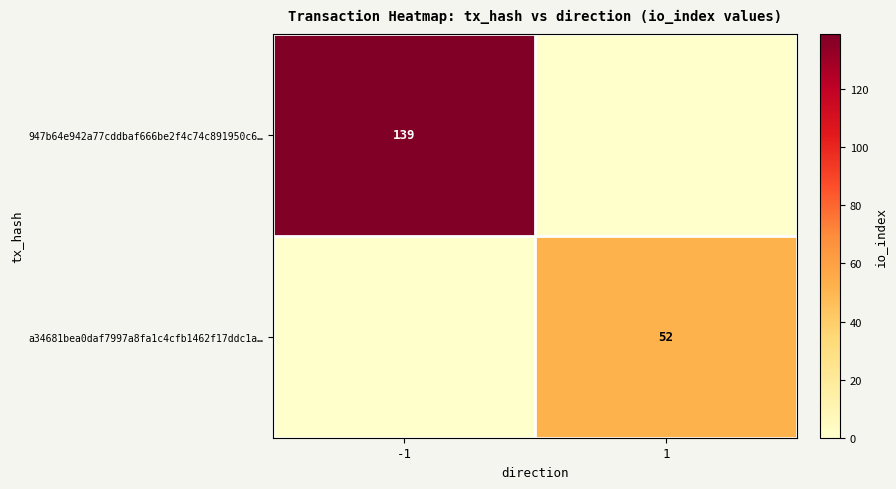

Which has a higher value, -1 or 1?

-1